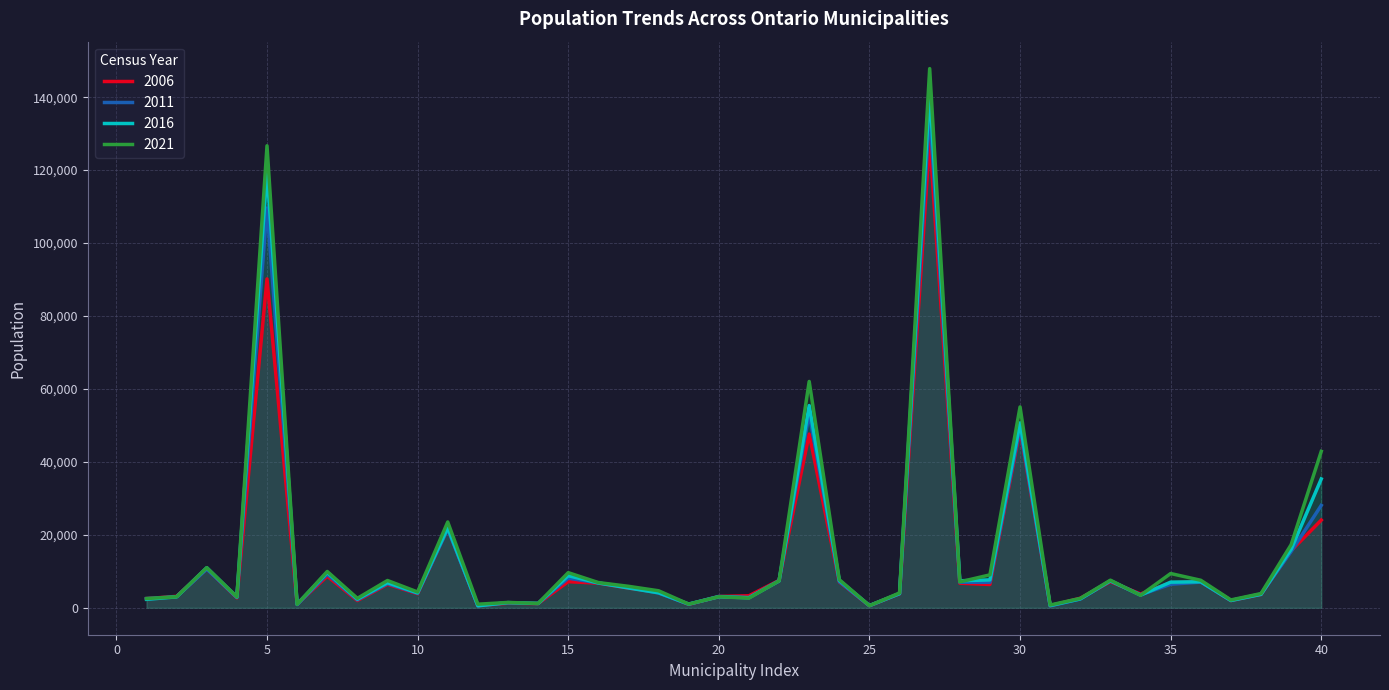

Reading left to right, transcribe all the data shown in this chart.

population_2006: 2512	3135	10695	2716	90167	958	8654	1976	6435	3845	21748	576	1249	1155	7158	6747	5409	4247	914	3086	3293	7510	47629	7069	554	3838	128430	6727	6387	48821	539	2619	7149	3780	6825	7120	1981	3665	15652	24039
population_2011: 2517	3028	10603	2844	109600	864	9196	2186	6617	3963	21556	566	1372	1216	8114	6810	5582	4041	960	3118	2787	7430	53203	7151	551	3880	136063	6989	6986	49454	506	2410	7359	3549	6453	7044	2016	3763	15414	28077
population_2016: 2318	2990	10975	2935	119677	969	9680	2351	6869	4079	21936	531	1414	1166	8795	6803	5422	4109	1013	3018	2753	7353	55445	7492	605	3881	141434	7396	7644	50716	603	2438	7399	3472	7025	7136	1990	3674	16010	35325
population_2021: 2534	3011	10989	2995	126666	954	9949	2588	7473	4327	23524	979	1459	1199	9629	6913	5884	4658	1008	3042	2642	7386	62057	7699	579	4065	147829	7096	9021	55071	753	2572	7565	3422	9390	7540	2146	3898	17305	42880